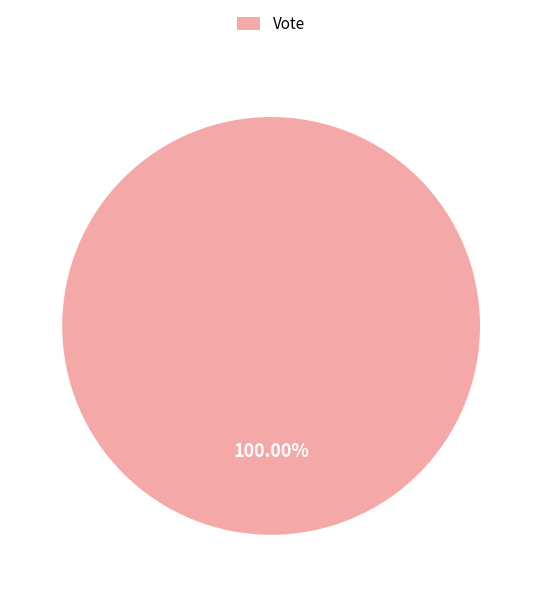

Rank the categories by value from lowest to highest.

Vote